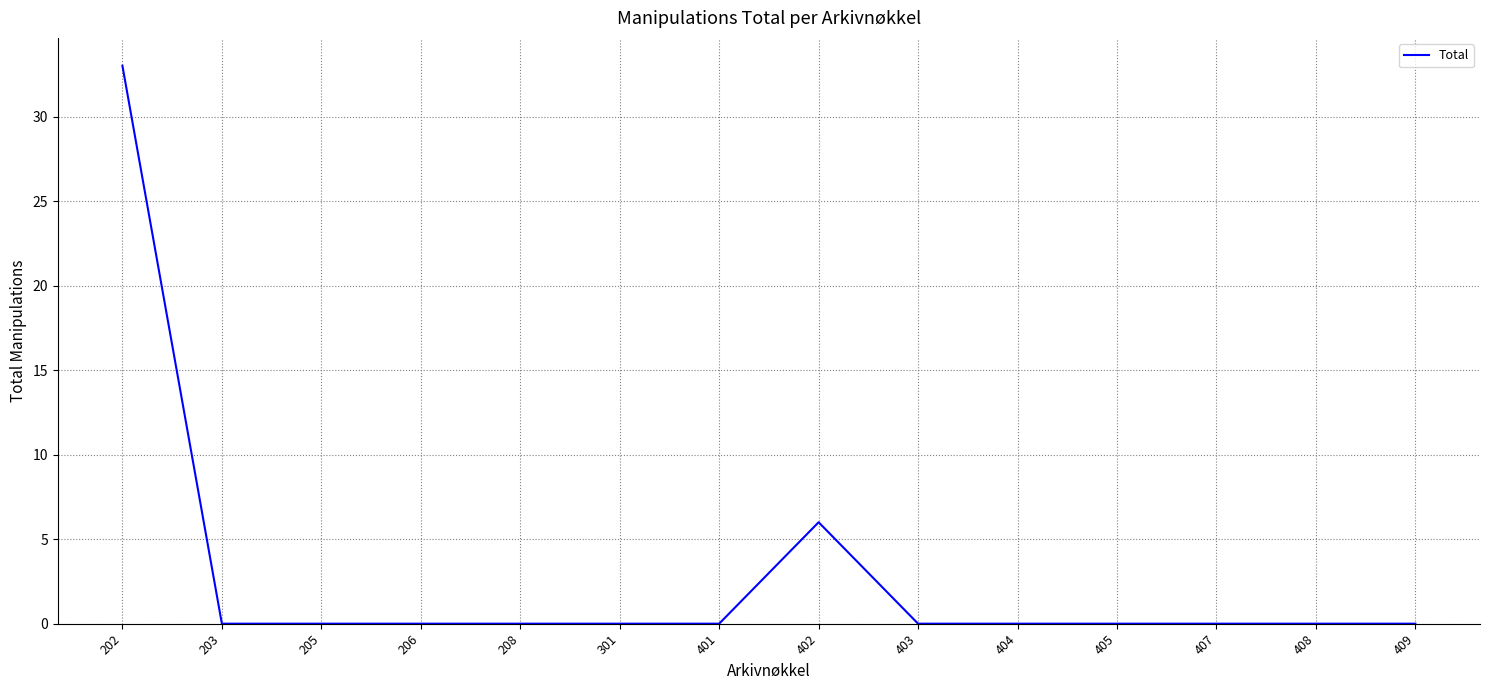

What is the change in value from 402 to 404?

-6